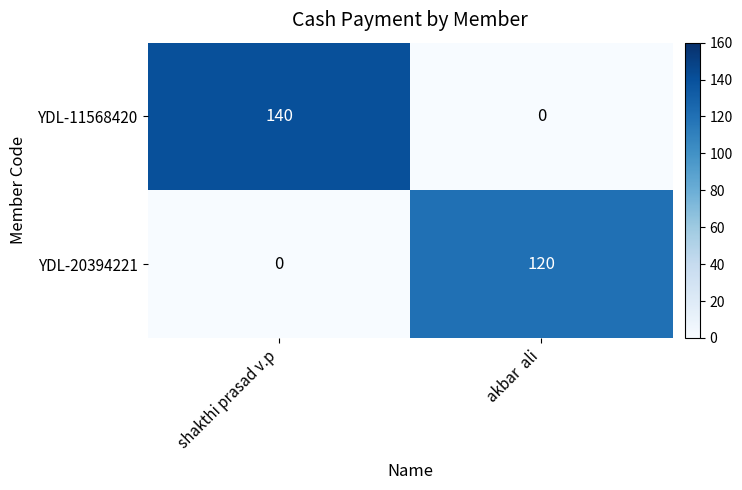

The YDL-20394221 series shows 120 at akbar  ali. True or false?

True